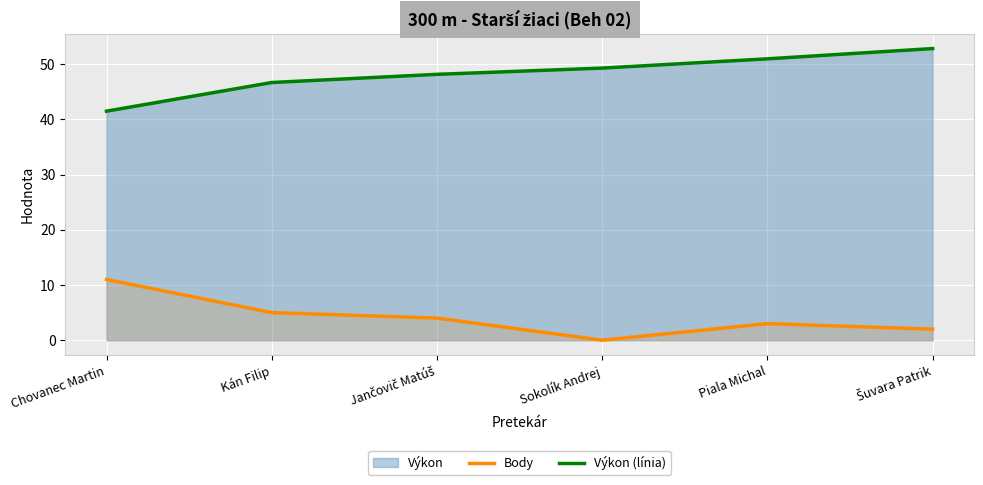

True or false: Body and Výkon (línia) intersect in this chart.

False